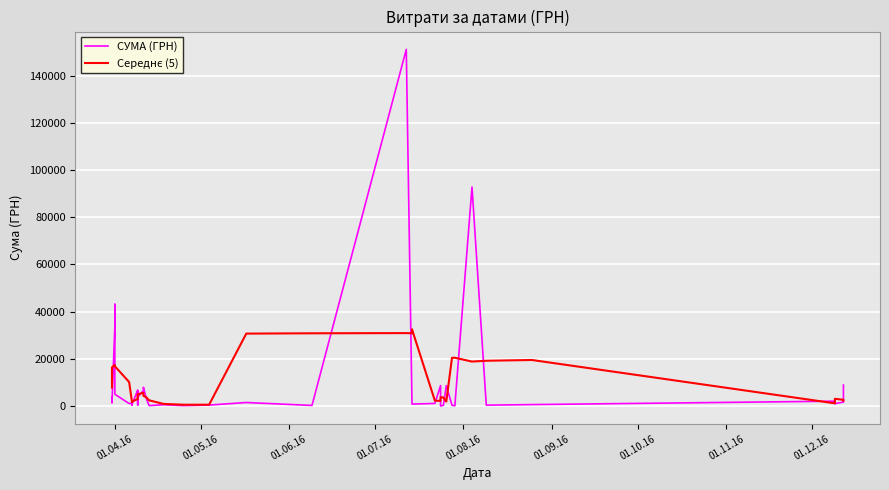

How many intersections are there between Середнє (5) and СУМА (ГРН)?

19